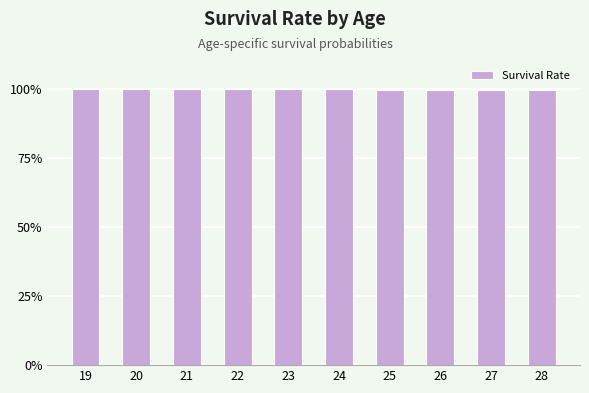

Is it true that the value at 27 is 33.7?

False